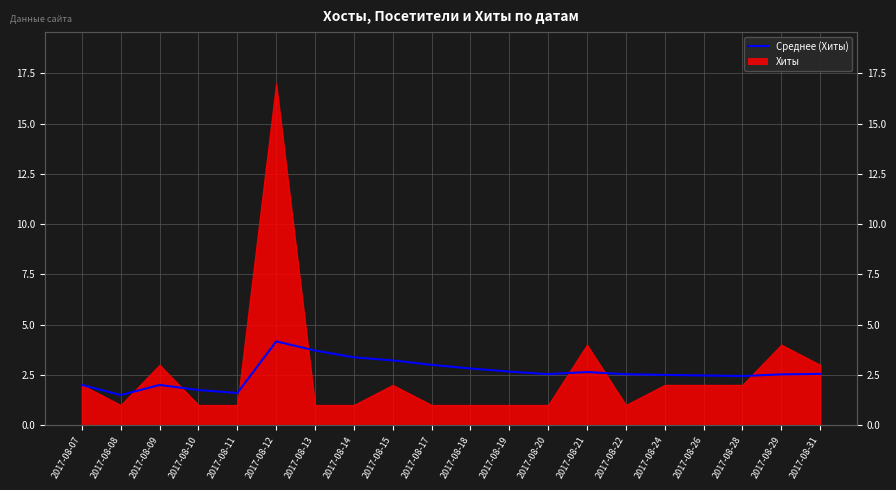

What is the smallest value displayed?

1.5